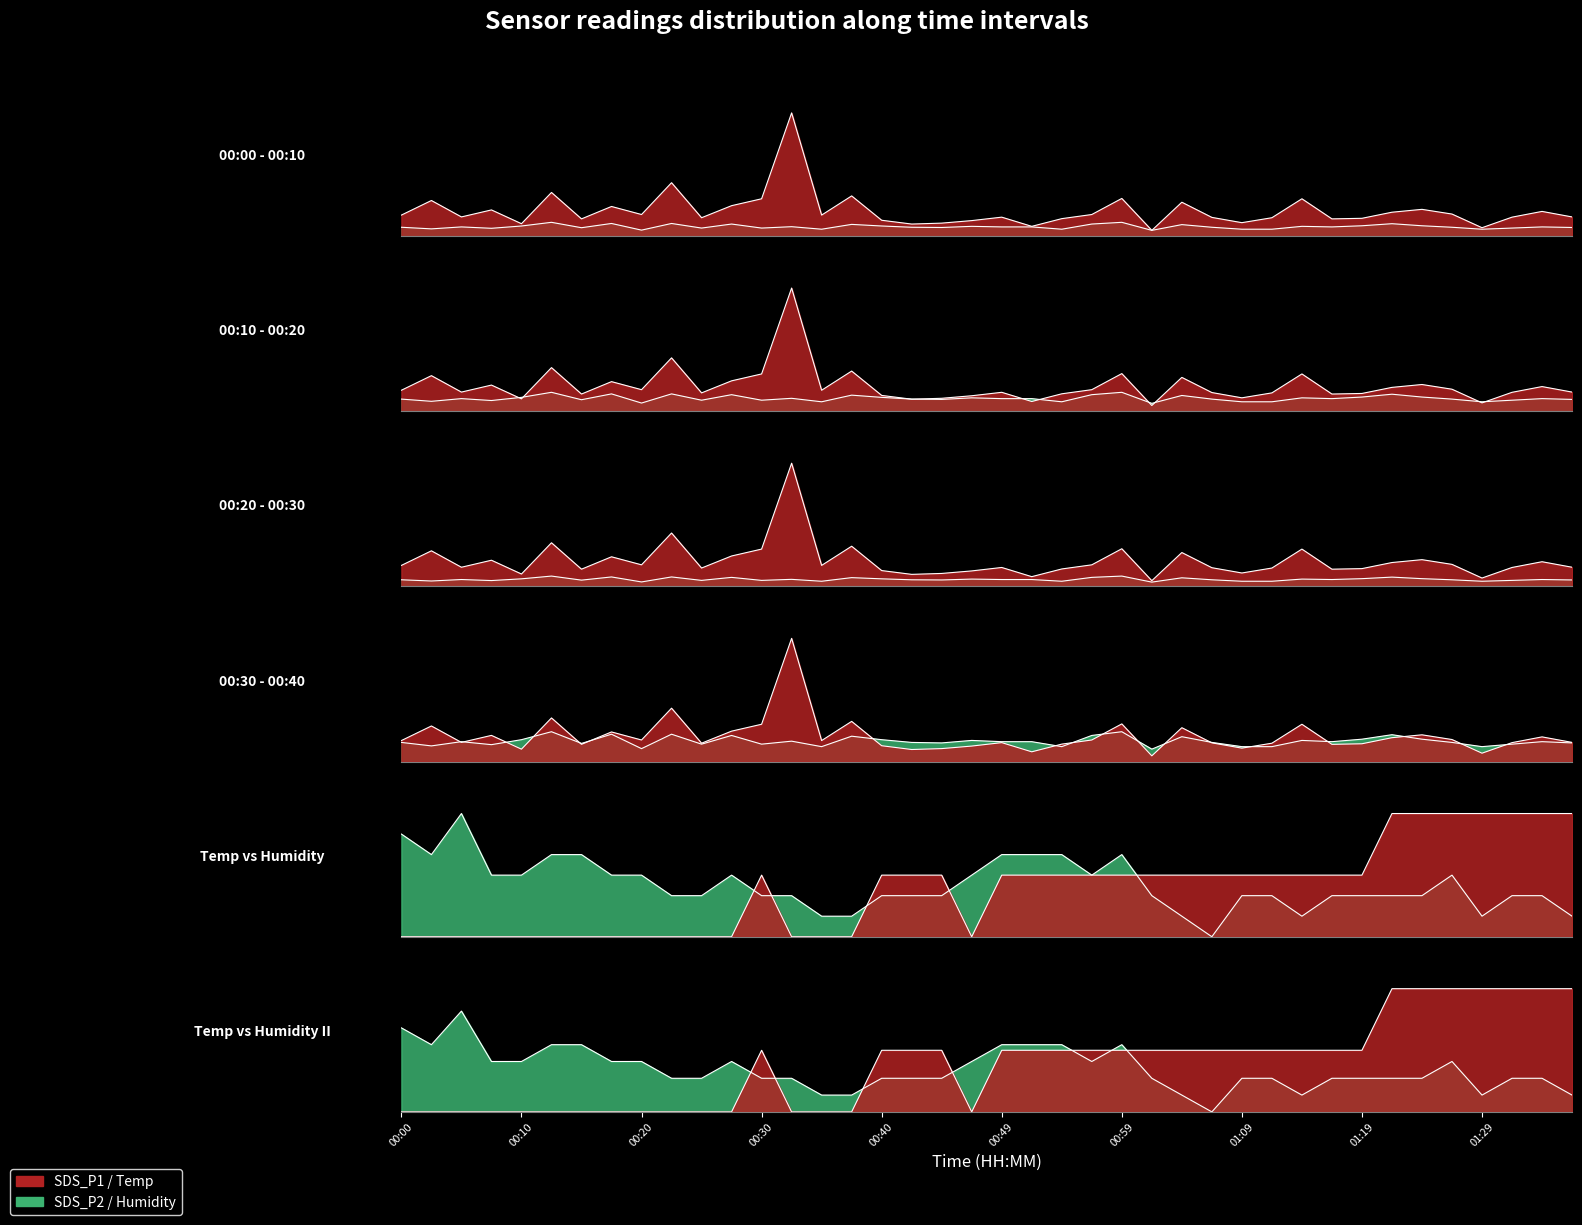

Reading left to right, transcribe all the data shown in this chart.

SDS_P1: 1.8	3.1	1.7	2.3	1.1	3.8	1.5	2.6	1.9	4.7	1.6	2.6	3.2	10.7	1.8	3.5	1.4	1.1	1.1	1.4	1.6	0.8	1.5	1.9	3.3	0.5	3.0	1.6	1.2	1.6	3.2	1.5	1.6	2.1	2.3	1.9	0.7	1.6	2.1	1.7
SDS_P2: 0.8	0.6	0.8	0.7	0.9	1.2	0.7	1.1	0.5	1.1	0.7	1.1	0.7	0.8	0.6	1.0	0.9	0.8	0.8	0.8	0.8	0.8	0.6	1.1	1.2	0.5	1.0	0.8	0.6	0.6	0.8	0.8	0.9	1.1	0.9	0.8	0.6	0.7	0.8	0.8
Temp: 0.0	0.0	0.0	0.0	0.0	0.0	0.0	0.0	0.0	0.0	0.0	0.0	1.5	0.0	0.0	0.0	1.5	1.5	1.5	0.0	1.5	1.5	1.5	1.5	1.5	1.5	1.5	1.5	1.5	1.5	1.5	1.5	1.5	3.0	3.0	3.0	3.0	3.0	3.0	3.0
Humidity: 2.5	2.0	3.0	1.5	1.5	2.0	2.0	1.5	1.5	1.0	1.0	1.5	1.0	1.0	0.5	0.5	1.0	1.0	1.0	1.5	2.0	2.0	2.0	1.5	2.0	1.0	0.5	0.0	1.0	1.0	0.5	1.0	1.0	1.0	1.0	1.5	0.5	1.0	1.0	0.5